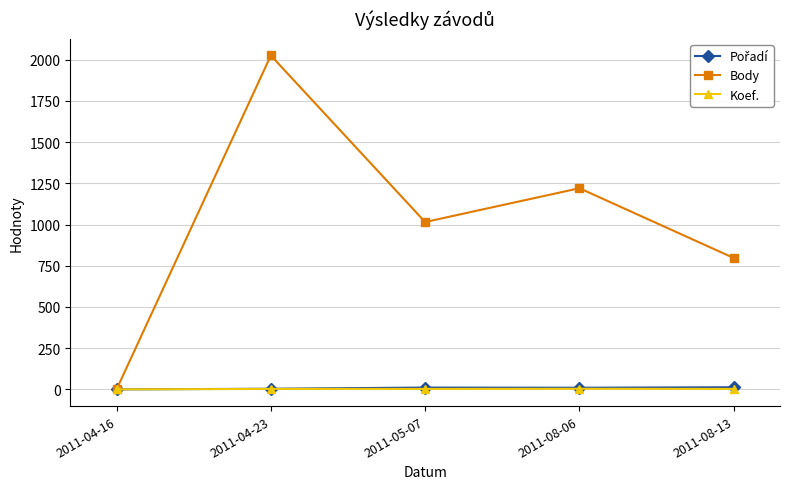

How many Body values are between 797 and 1220?

3